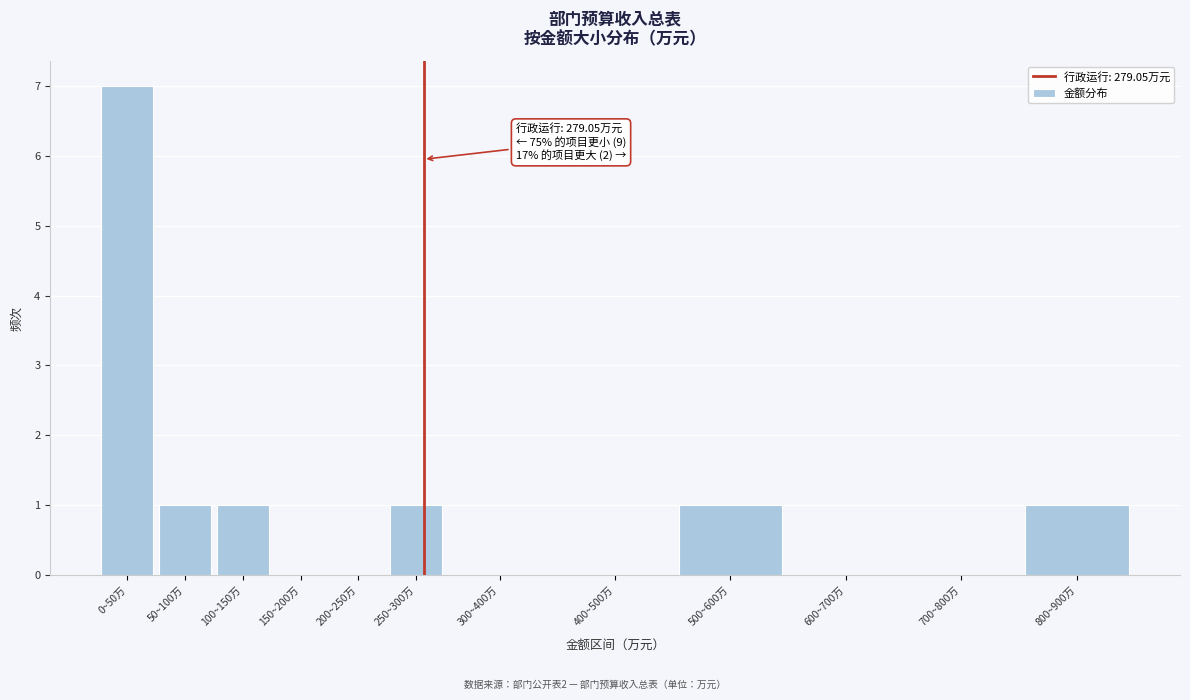

Reading left to right, list all the values displayed in this chart.

0~50万=7	50~100万=1	100~150万=1	150~200万=0	200~250万=0	250~300万=1	300~400万=0	400~500万=0	500~600万=1	600~700万=0	700~800万=0	800~900万=1